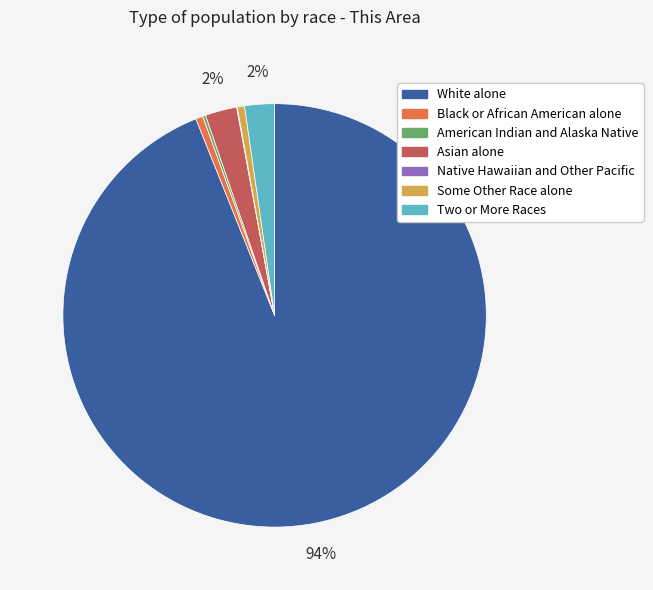

To the nearest percent, what is the average slice percentage?

14%